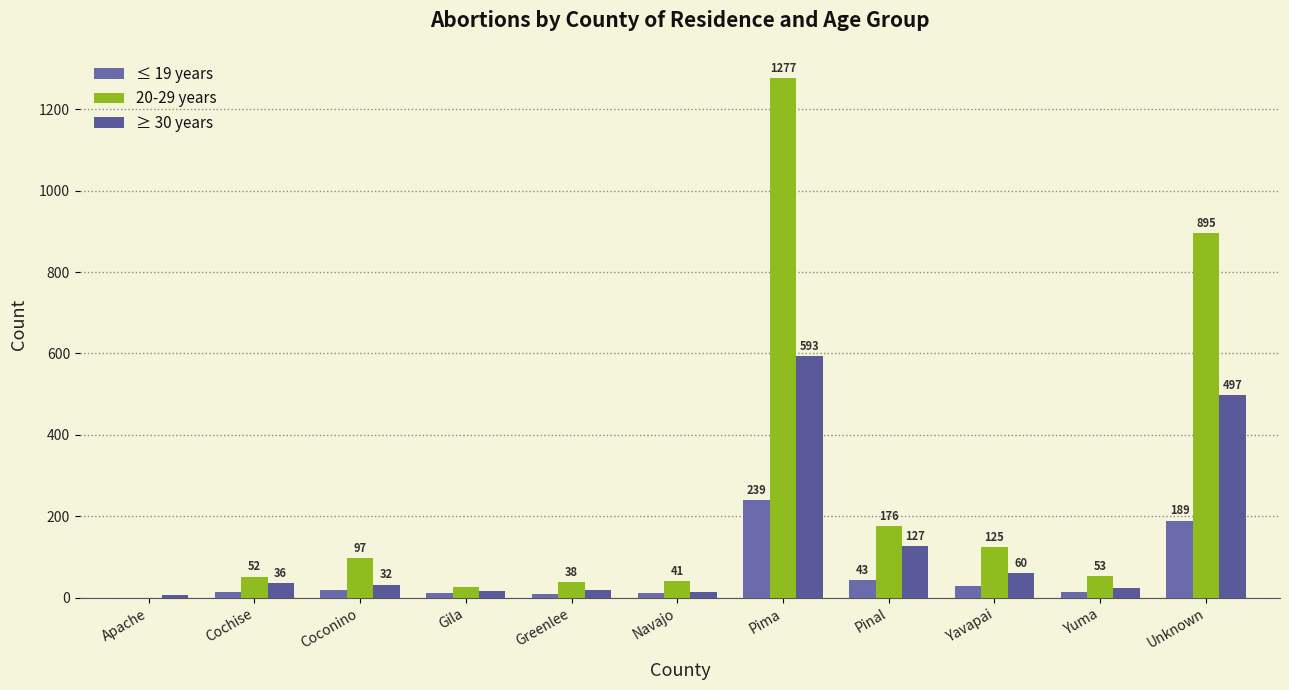

How many categories are shown in the chart?

11